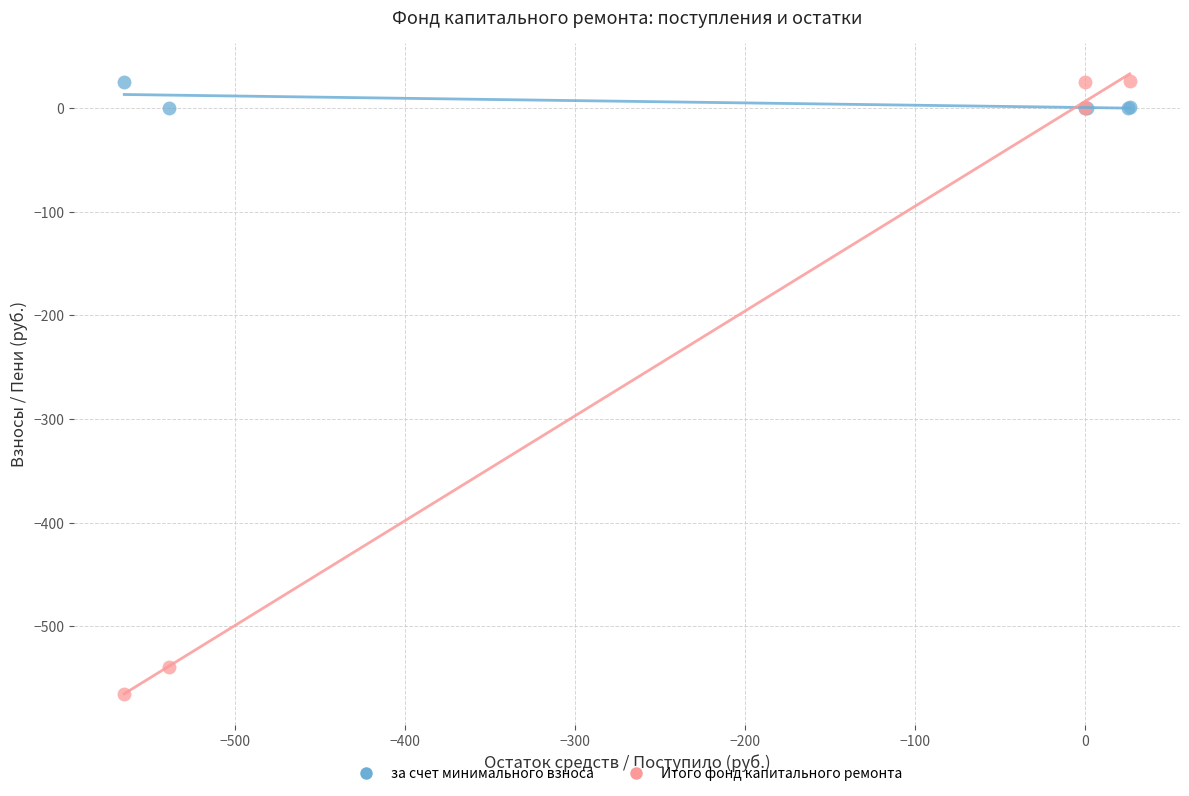

Which series has the widest spread of Y values?

Итого фонд капитального ремонта